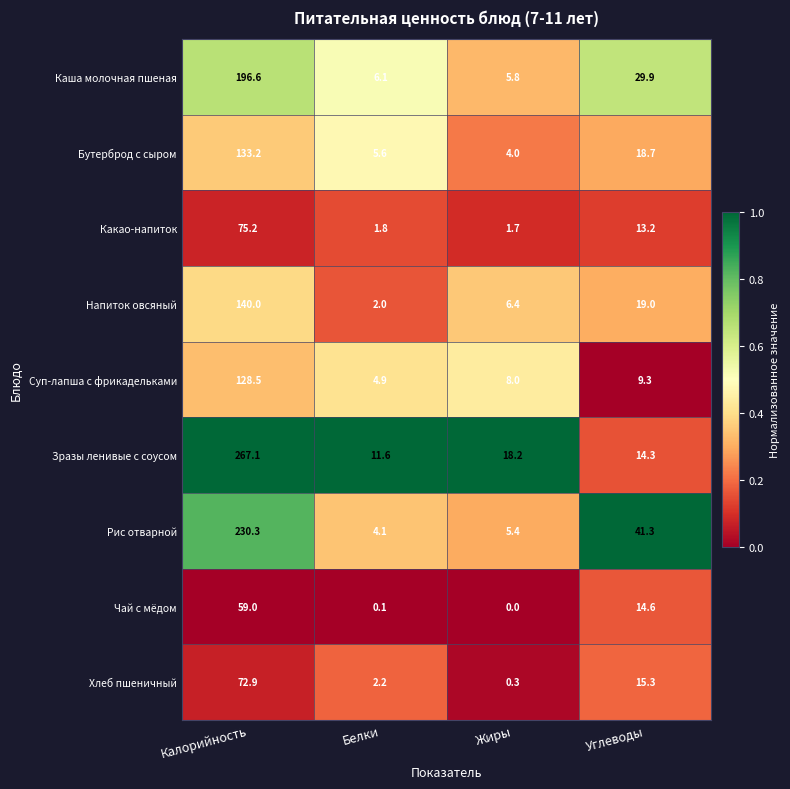

Is it true that Каша молочная пшеная equals 286.3 at Калорийность?

False